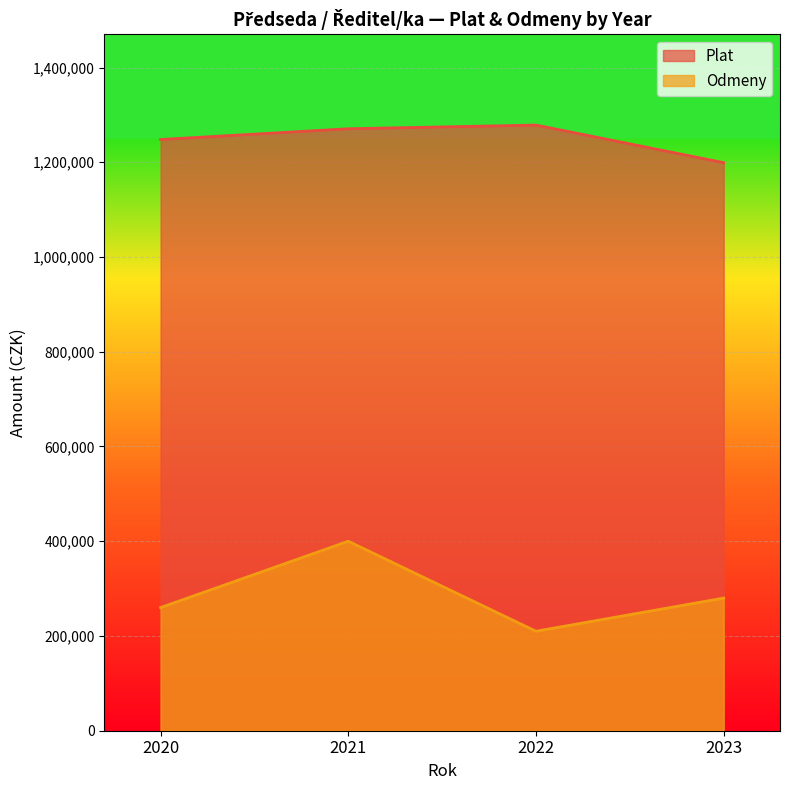

What is the total value across all series at 2020?

1508043